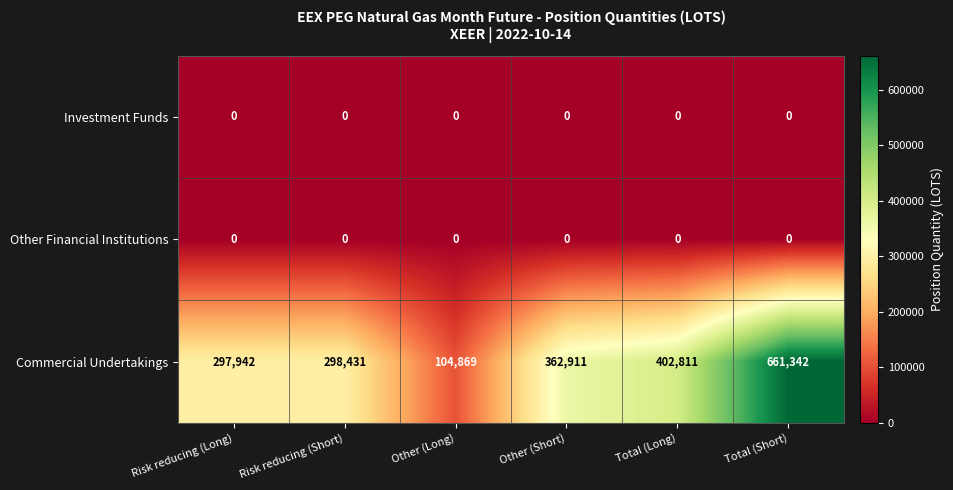

What is the greatest value displayed?

661342